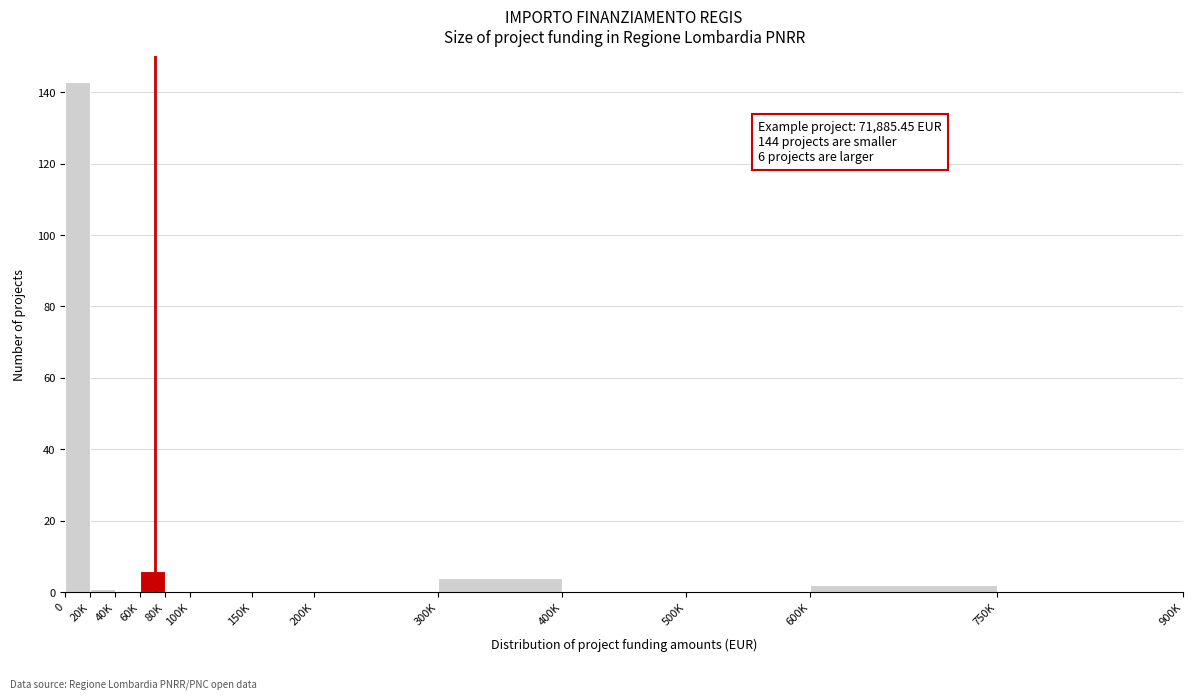

Reading left to right, transcribe all the data shown in this chart.

0=143	20K=1	40K=0	60K=6	80K=0	100K=0	150K=0	200K=0	300K=4	400K=0	500K=0	600K=2	750K=0